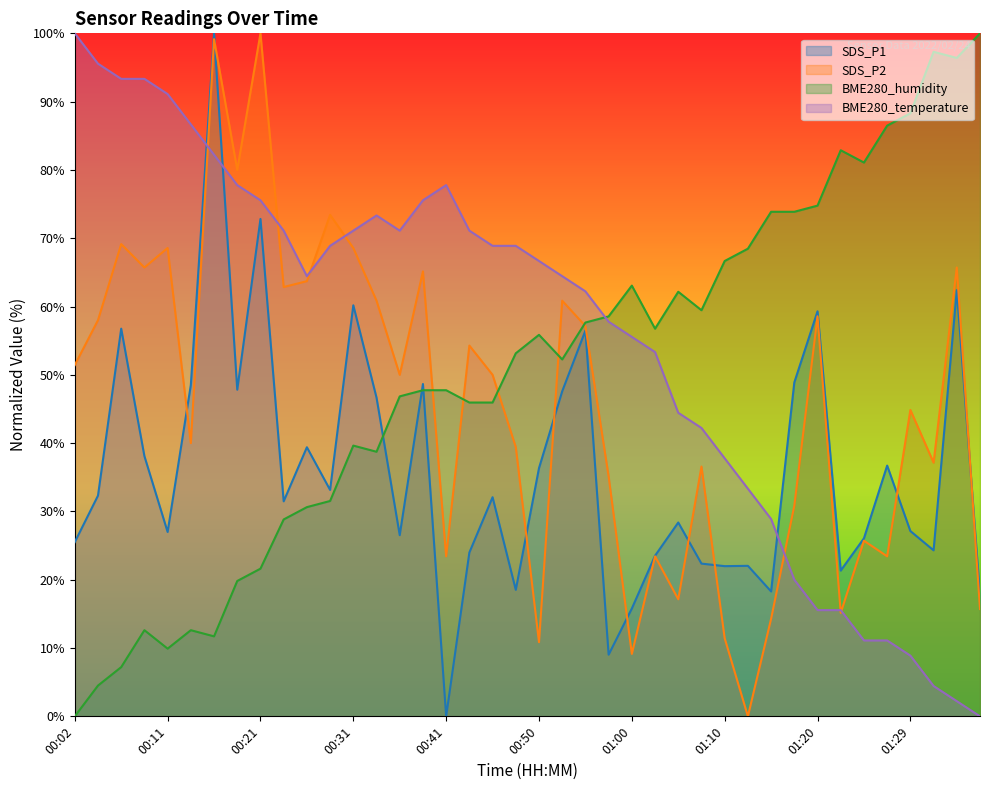

Does the chart display data point markers on the line(s)?

No